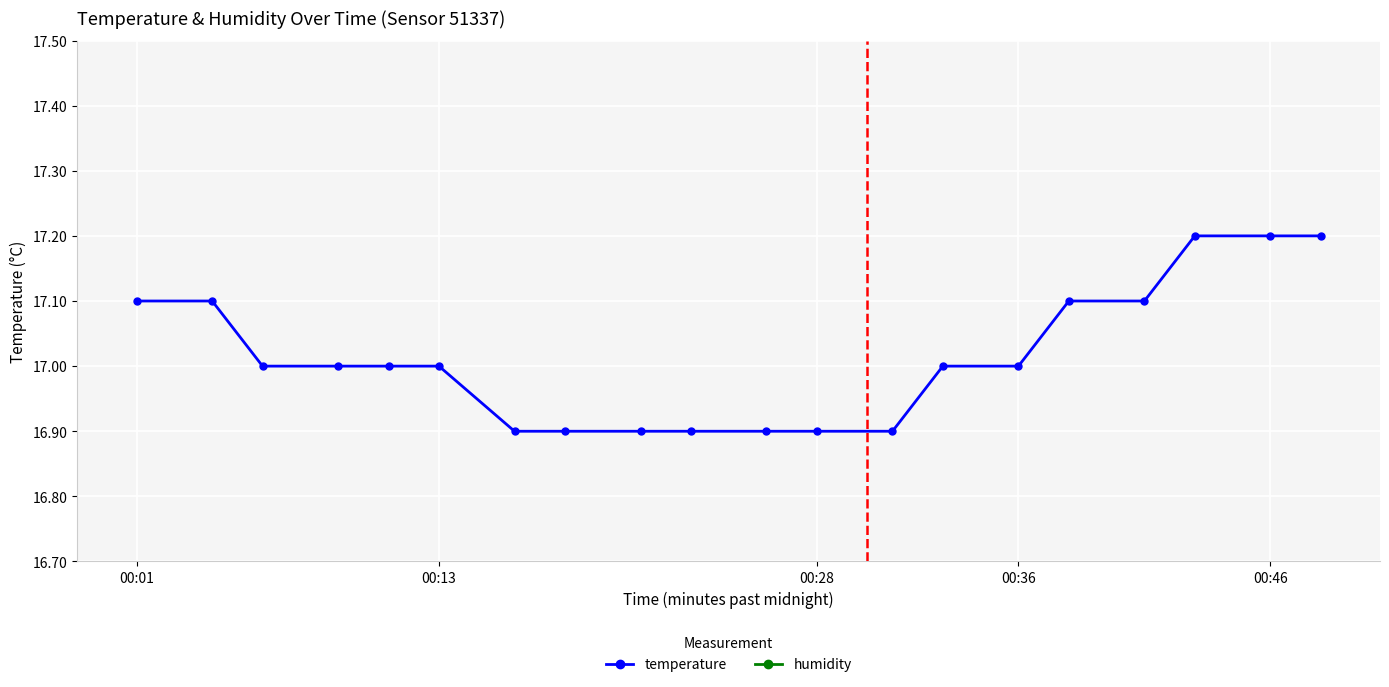

Rank the series by their average value, from highest to lowest.

temperature, humidity